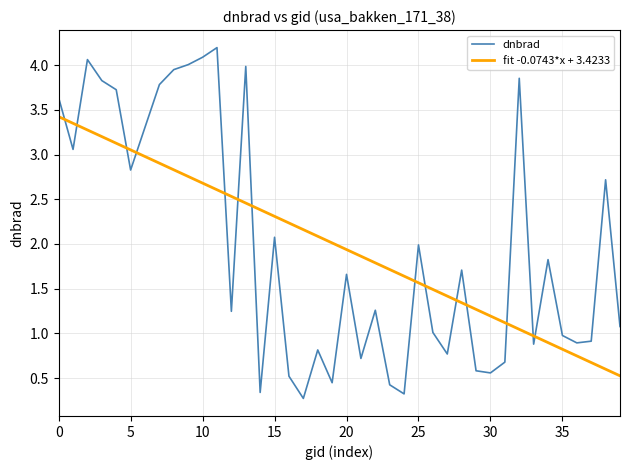

Which series ends up on top after the final intersection of fit -0.0743*x + 3.4233 and dnbrad?

dnbrad